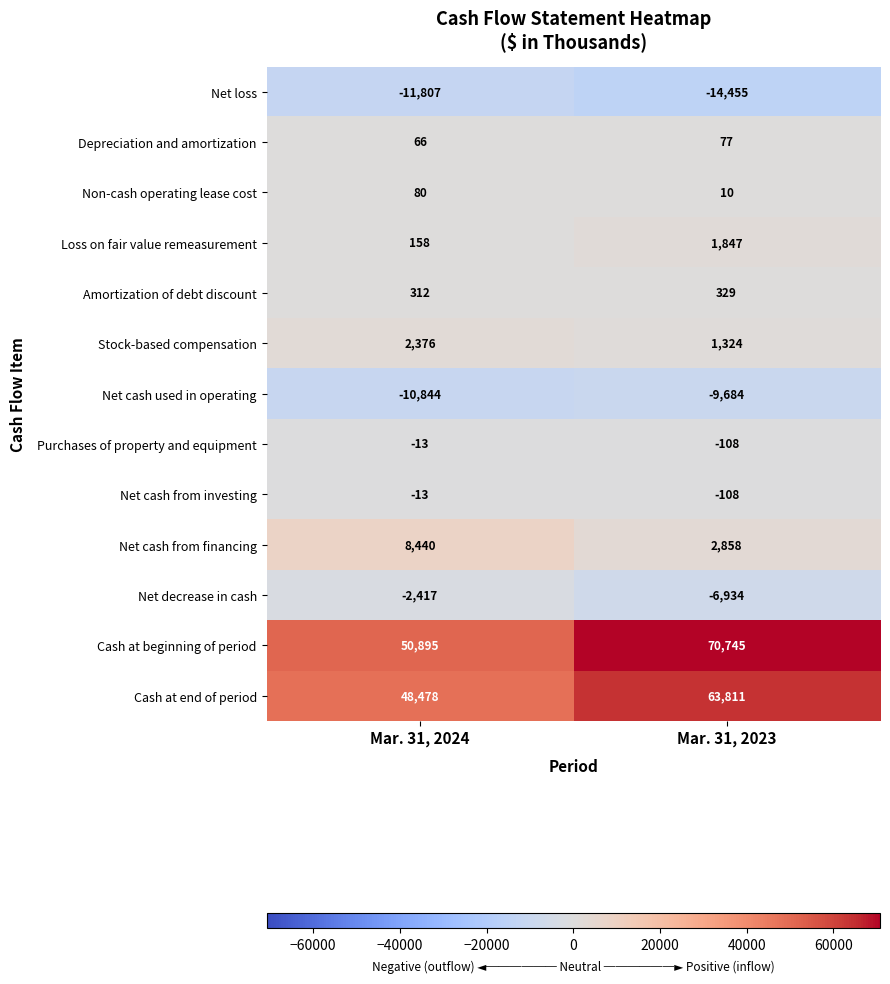

What is the maximum value shown in the chart?

70745